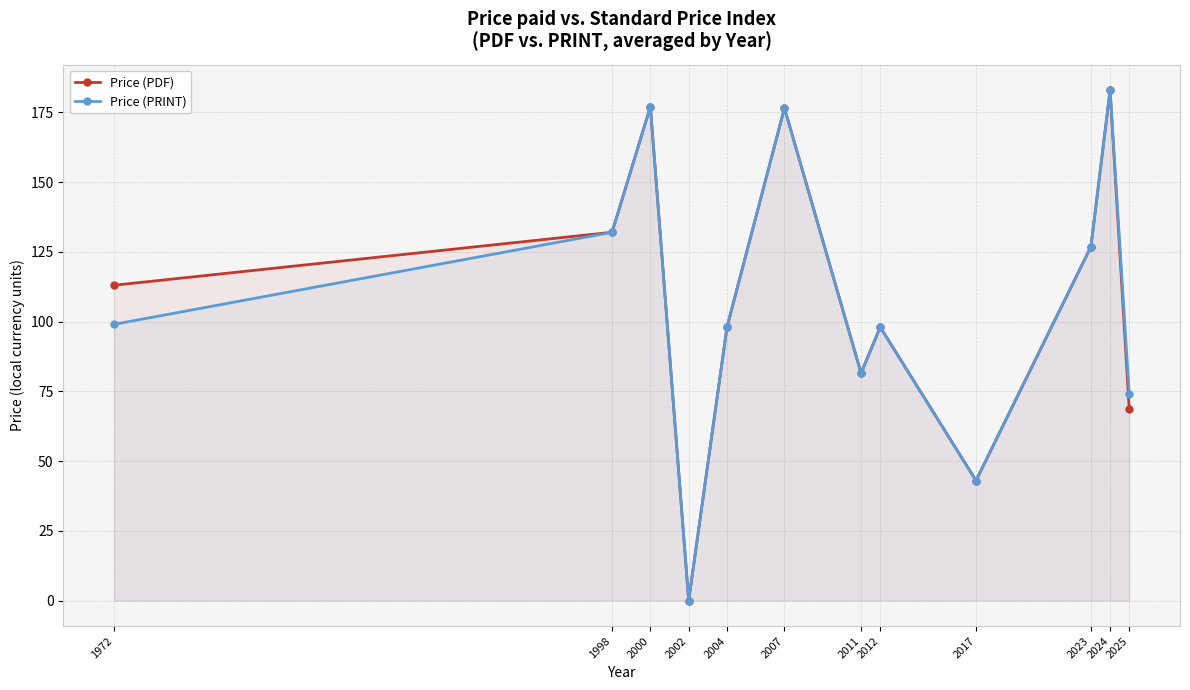

At which category does Price (PDF) reach its first local peak?

2000